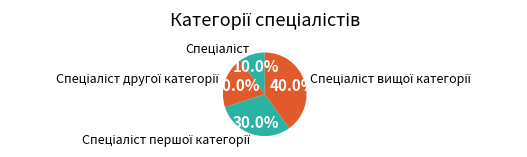

Is there a majority slice in this chart?

No